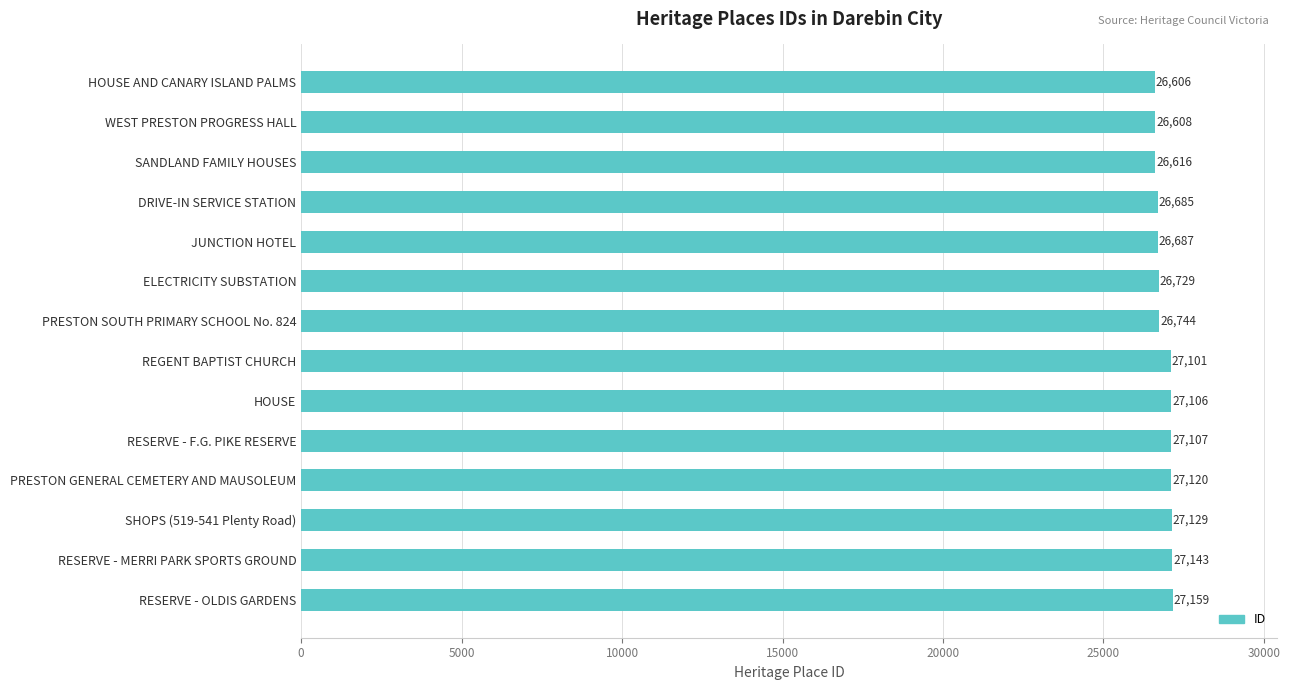

What is the ratio of the value at RESERVE - MERRI PARK SPORTS GROUND to the value at DRIVE-IN SERVICE STATION?

1.0